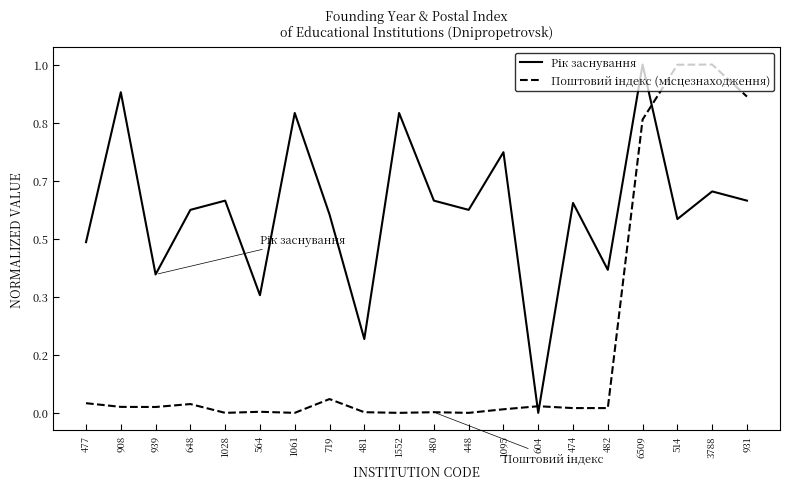

What is the label of the 6th point from the left?

564